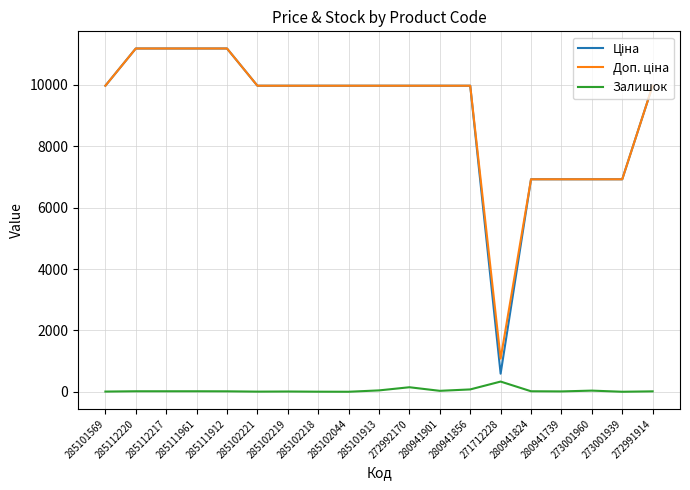

How many lines are shown in the chart?

3